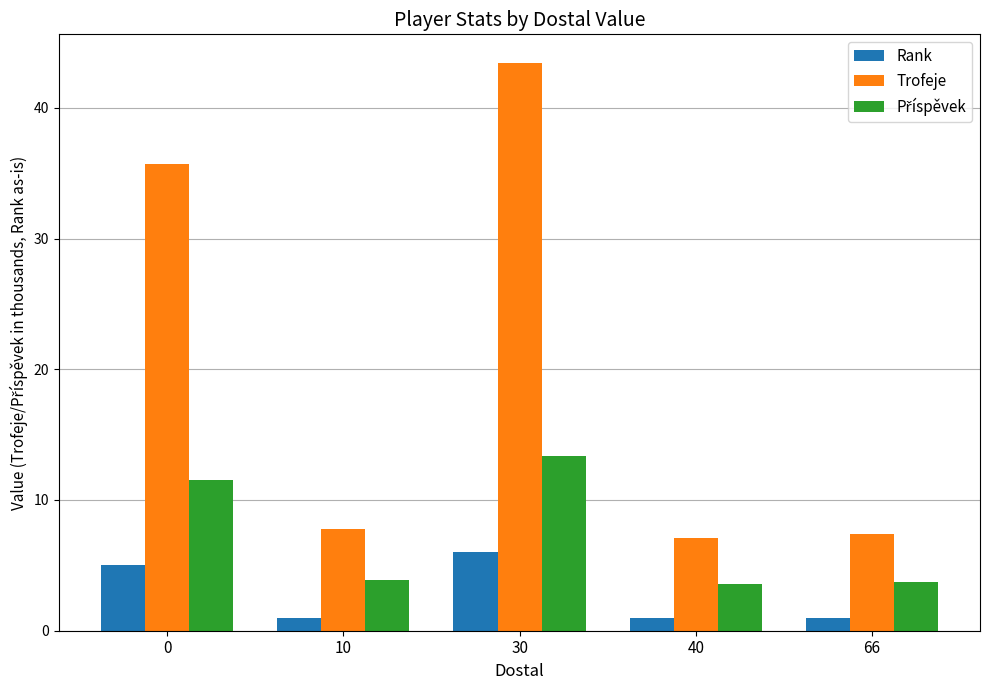

Which series has the widest spread of values?

Trofeje